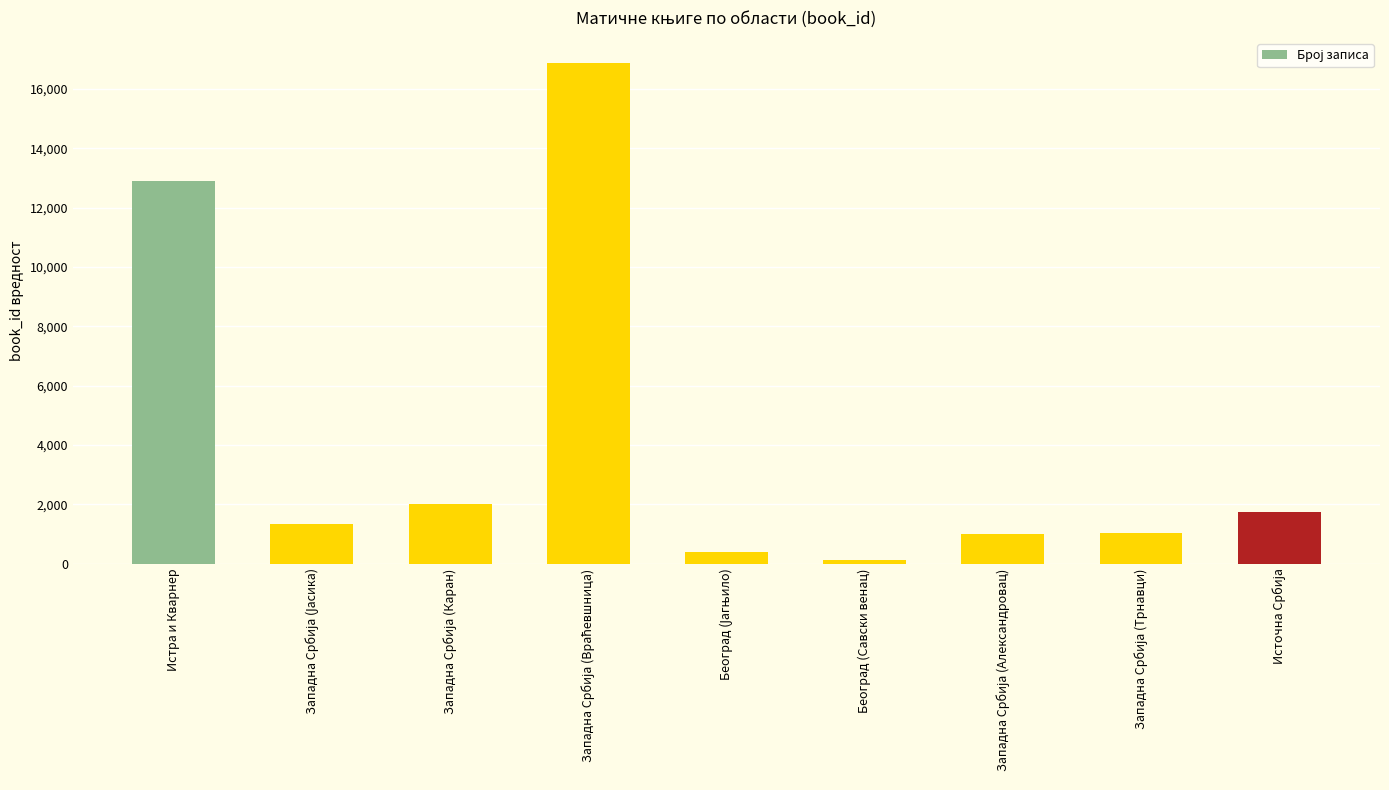

What is the smallest value displayed?

106